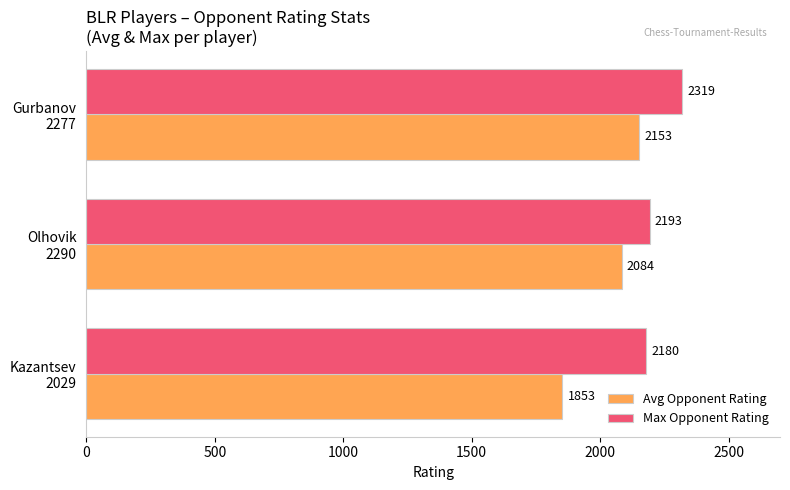

What are all the series names shown in the legend?

Avg Opponent Rating, Max Opponent Rating